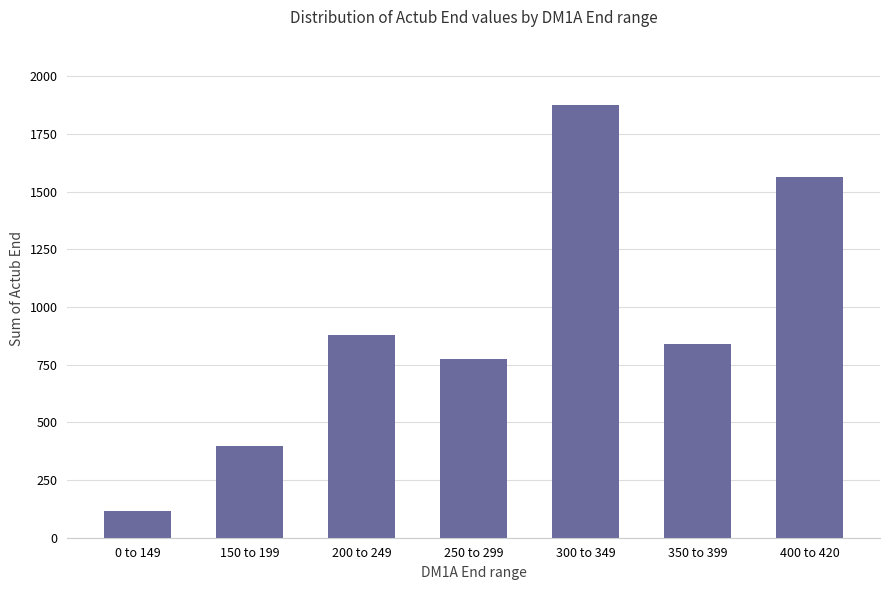

What is the smallest value displayed?

117.6